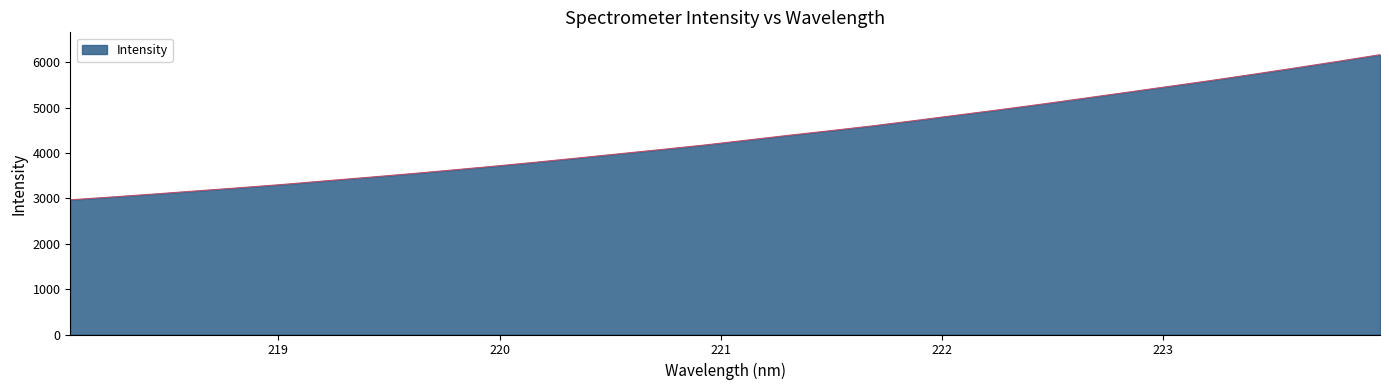

How many distinct data groups are displayed?

1